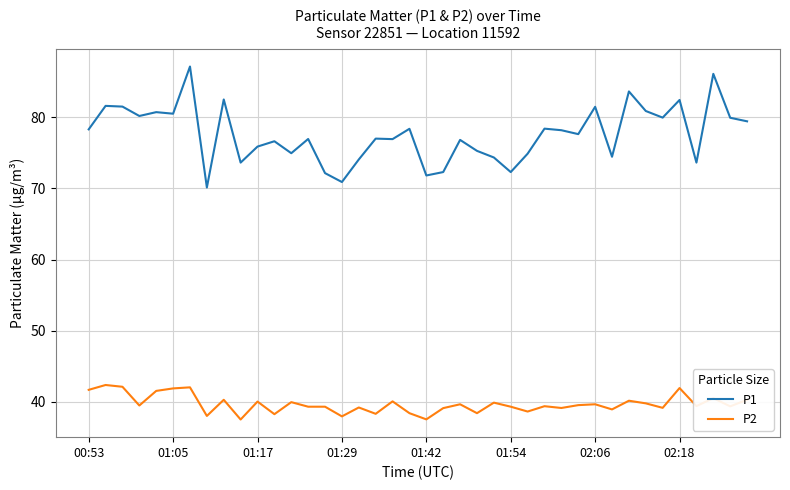

Rank the series by their average value, from highest to lowest.

P1, P2